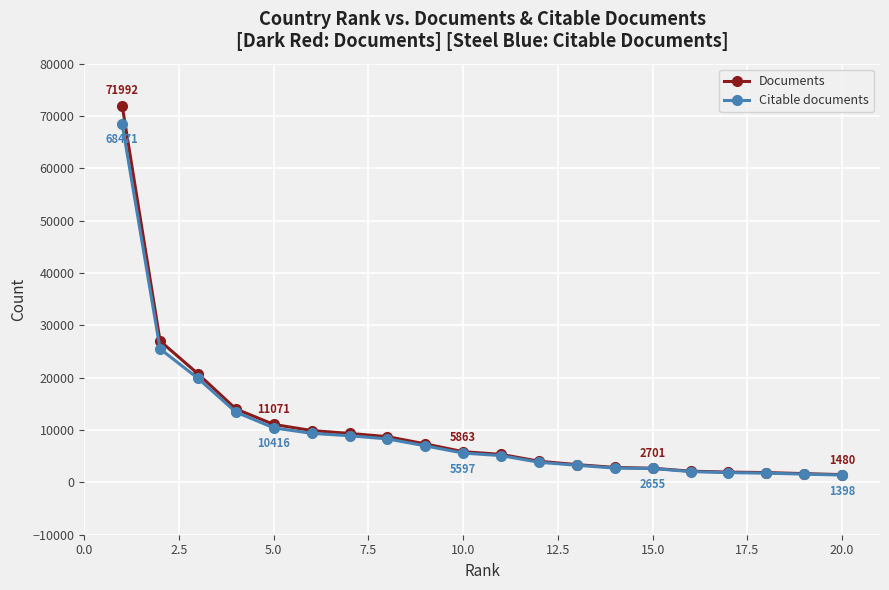

What is the highest value of the Documents series?

71992